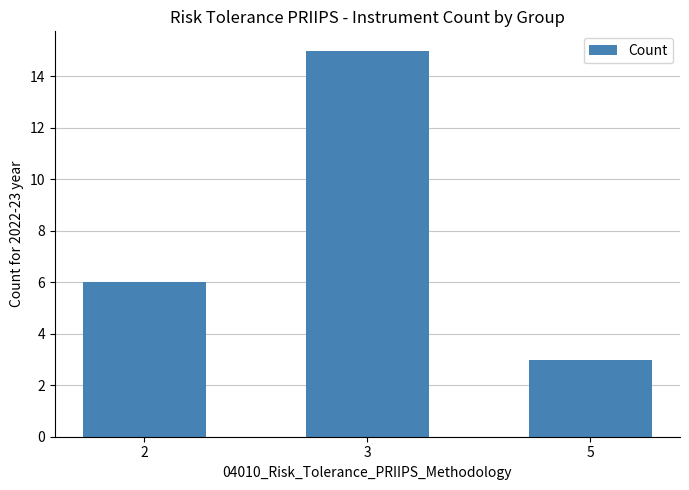

At which label is the value closest to 9?

2